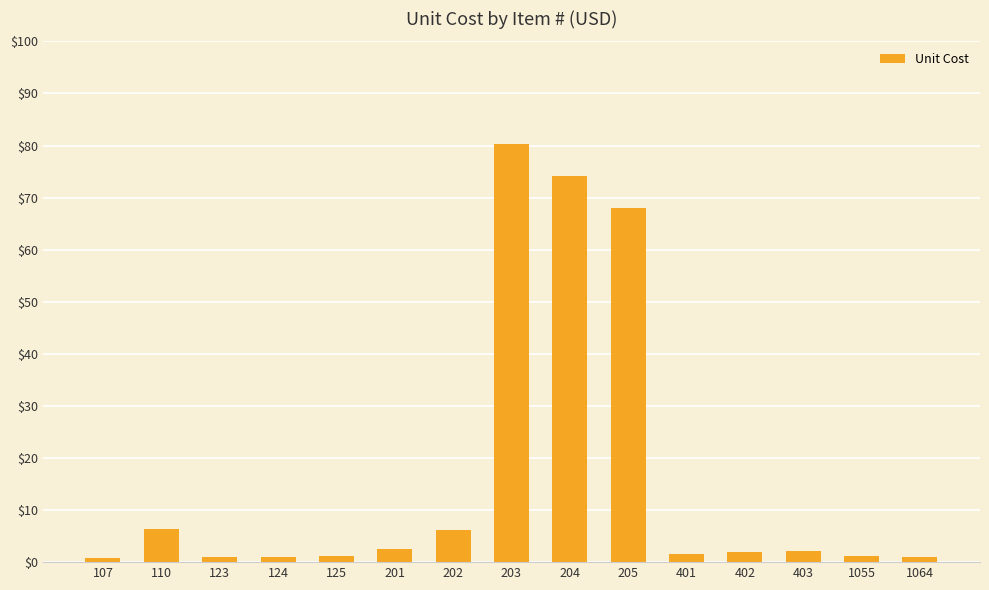

What is the value of the 13th bar from the left?

2.1